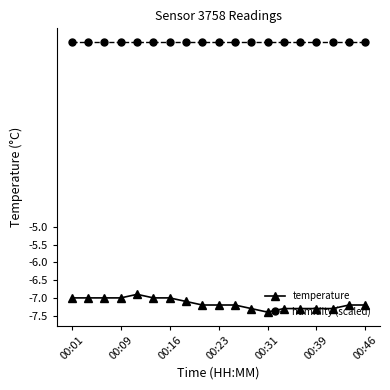

What is the lowest value of the temperature series?

-7.4